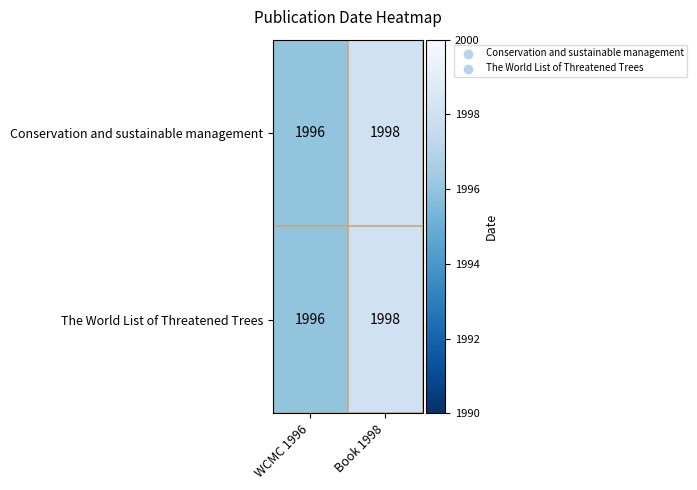

What value does the The World List of Threatened Trees series have at Book 1998?

1998